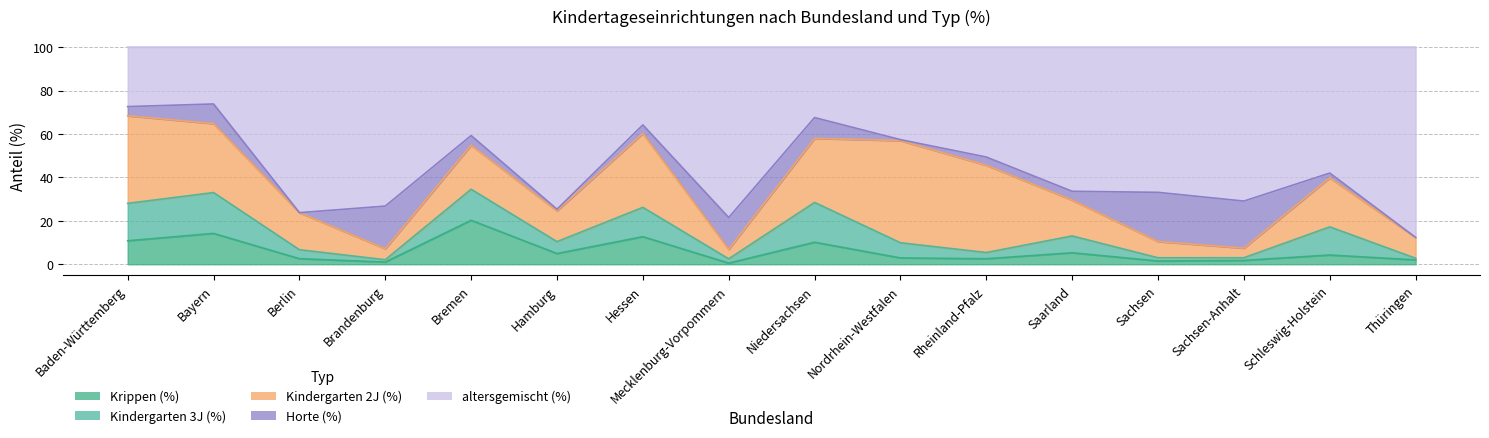

The value of Krippen (%) at Saarland is 5.3. True or false?

True